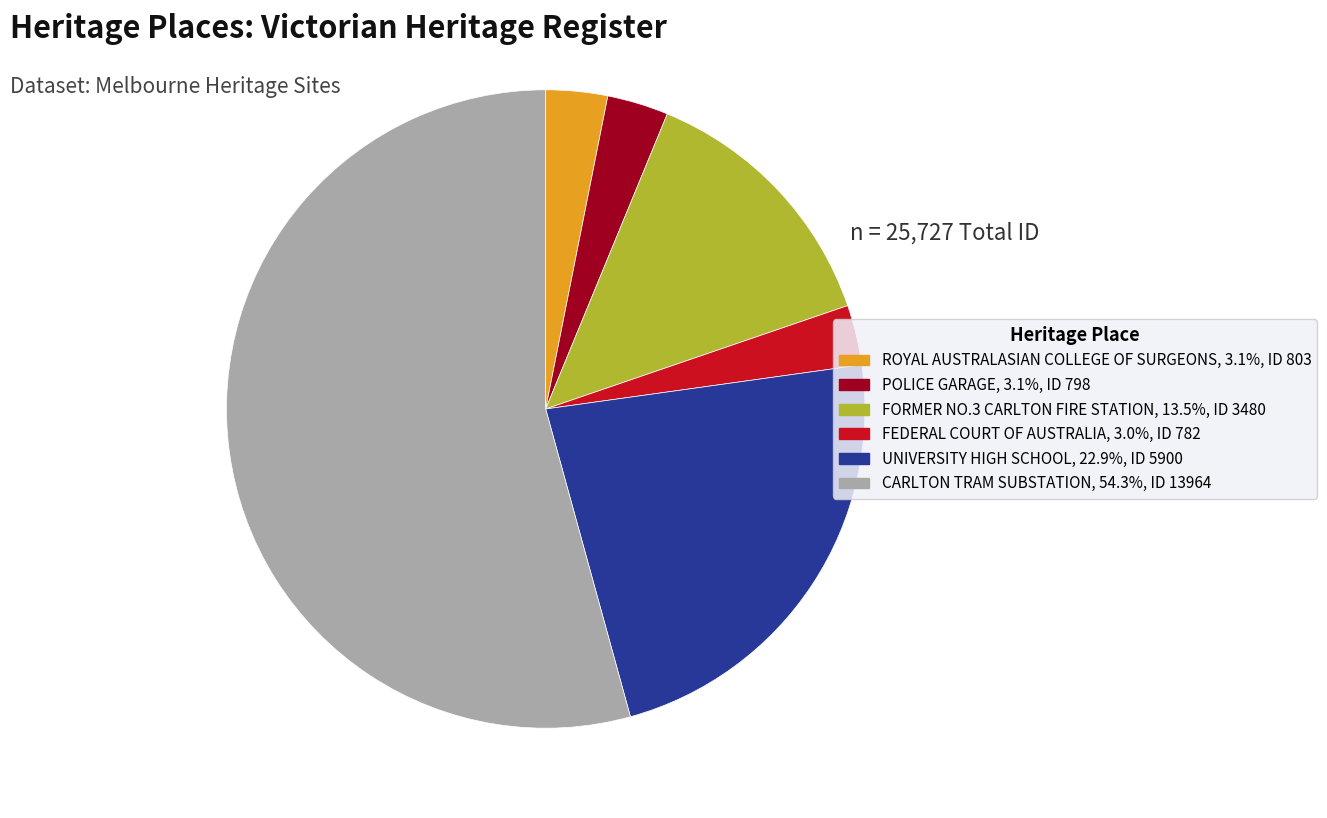

Is CARLTON TRAM SUBSTATION the majority of the pie?

Yes